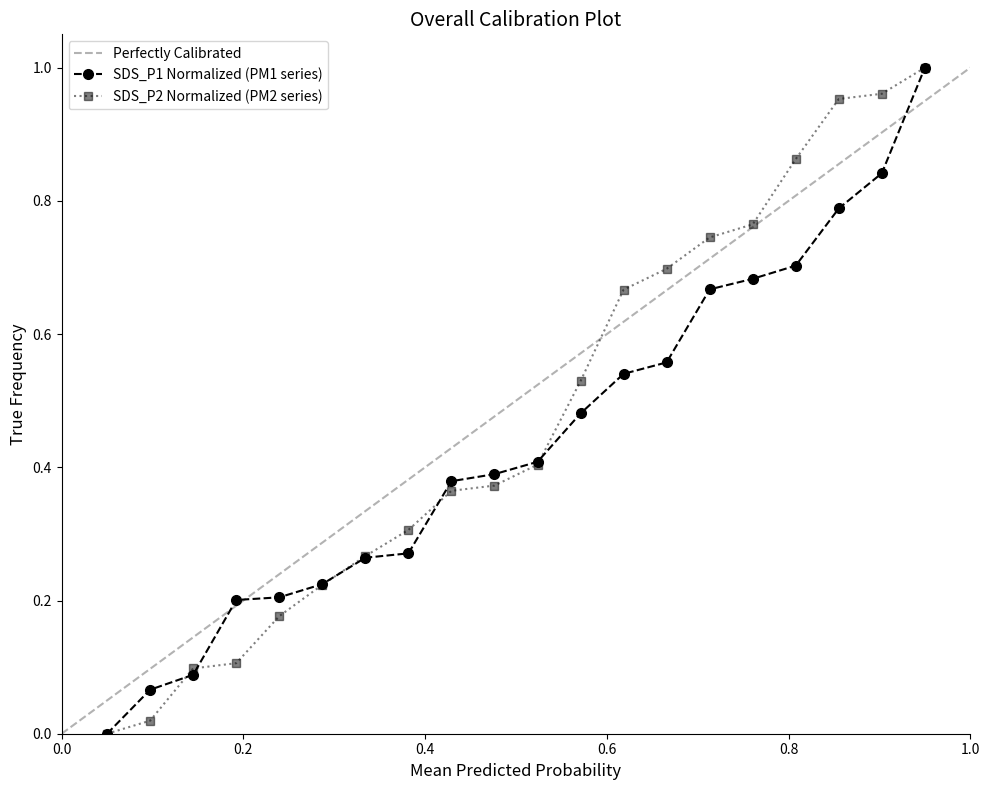

What is the average value?

0.5